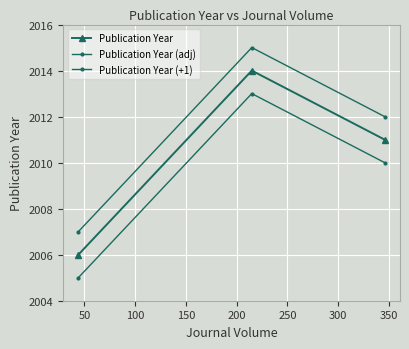

Reading left to right, what are all the values shown in this chart?

Publication Year: 2006	2014	2011
Publication Year (adj): 2005	2013	2010
Publication Year (+1): 2007	2015	2012